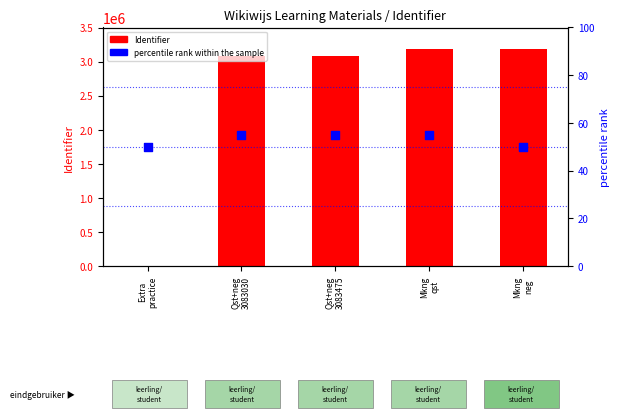

At how many categories does at least one series exceed 496470?

4